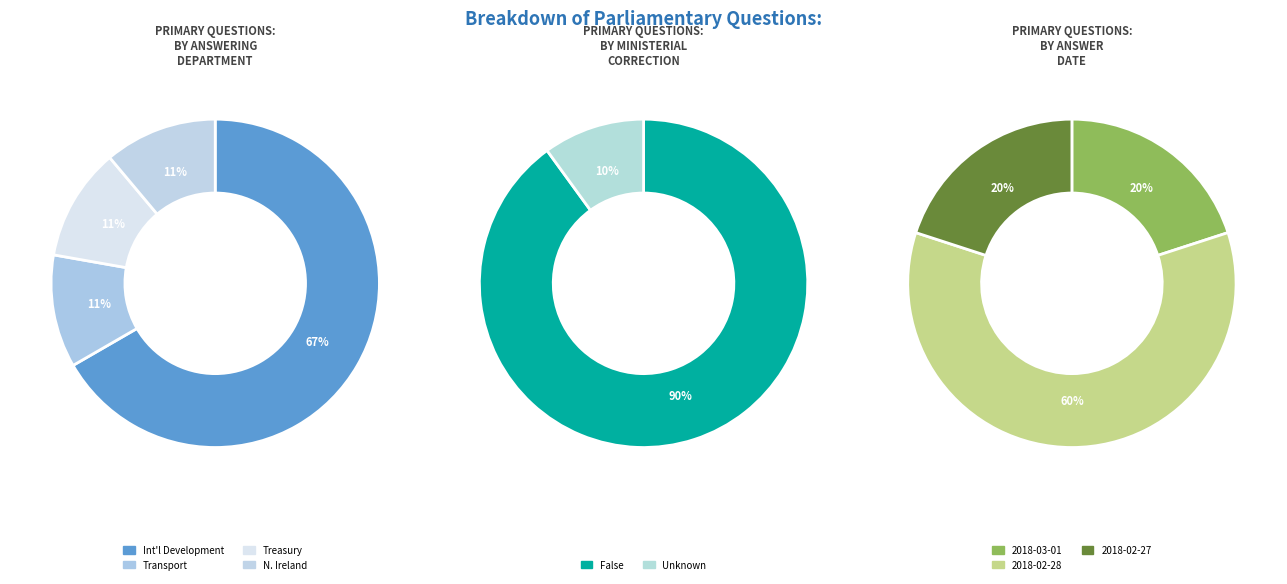

Which slice is the largest?

Department for International Development